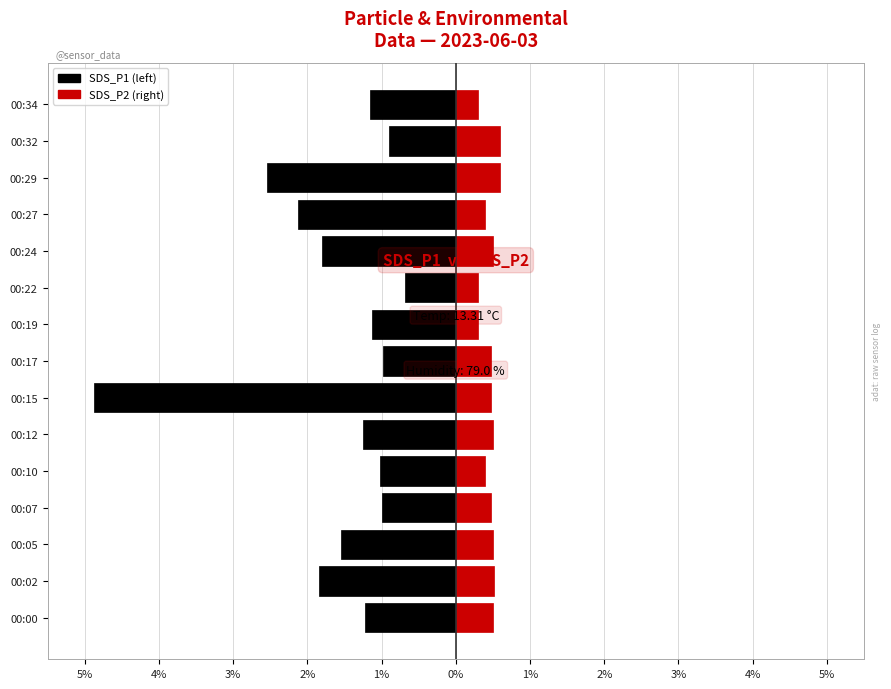

What is the average value of the SDS_P2 series?

0.5